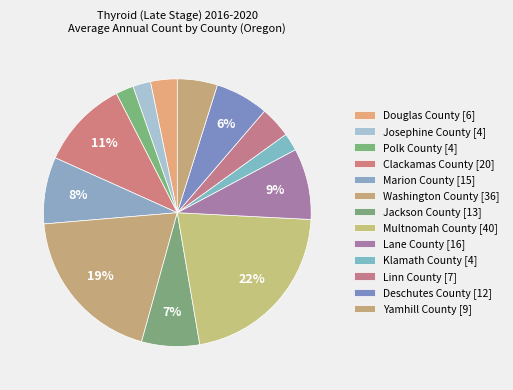

The Josephine County slice represents 2% of the pie. True or false?

True